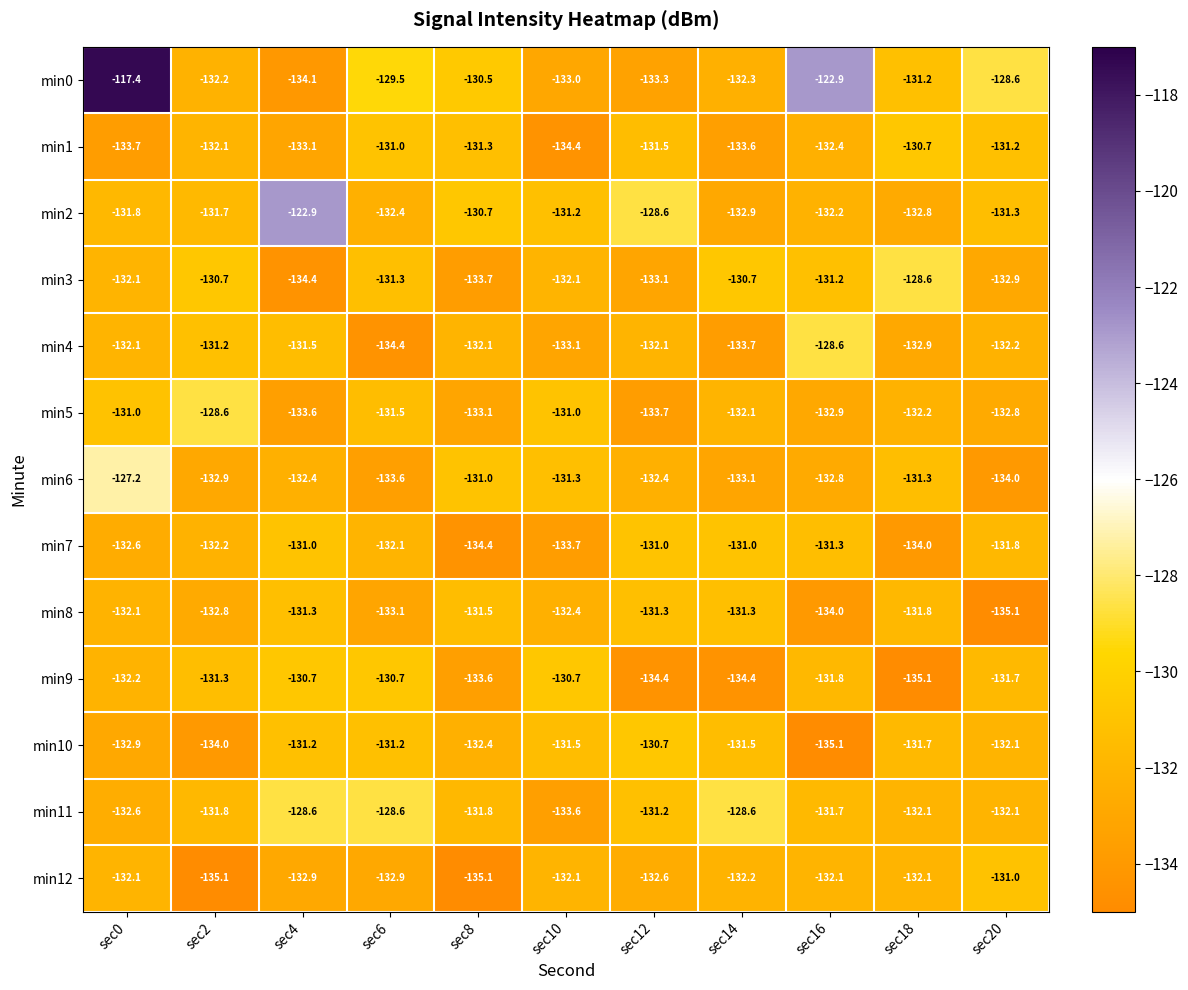

Is it true that min8 equals -132.8 at sec2?

True